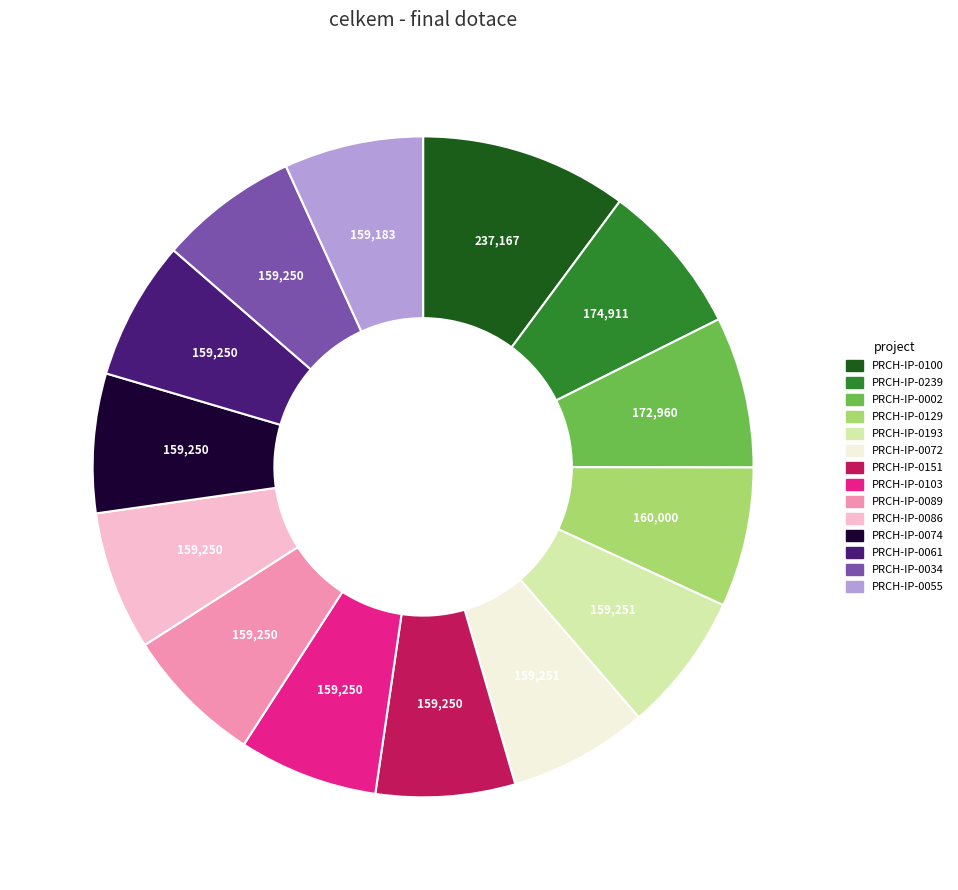

Is there any slice that represents more than half of the pie?

No